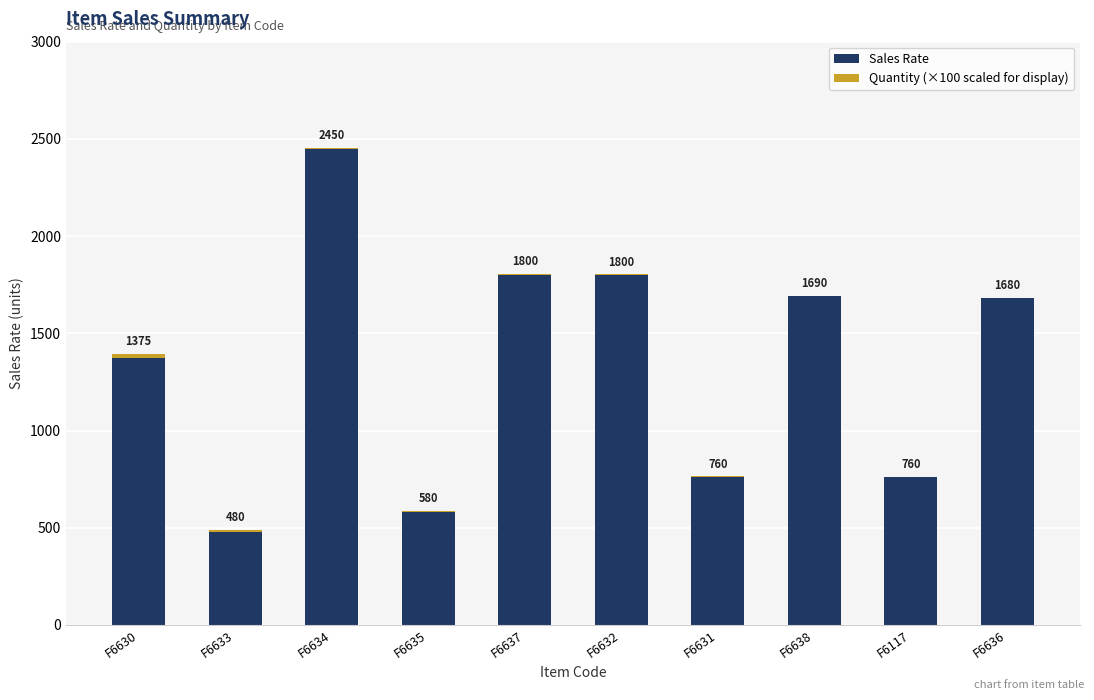

What is the total value across all series at F6636?

1681